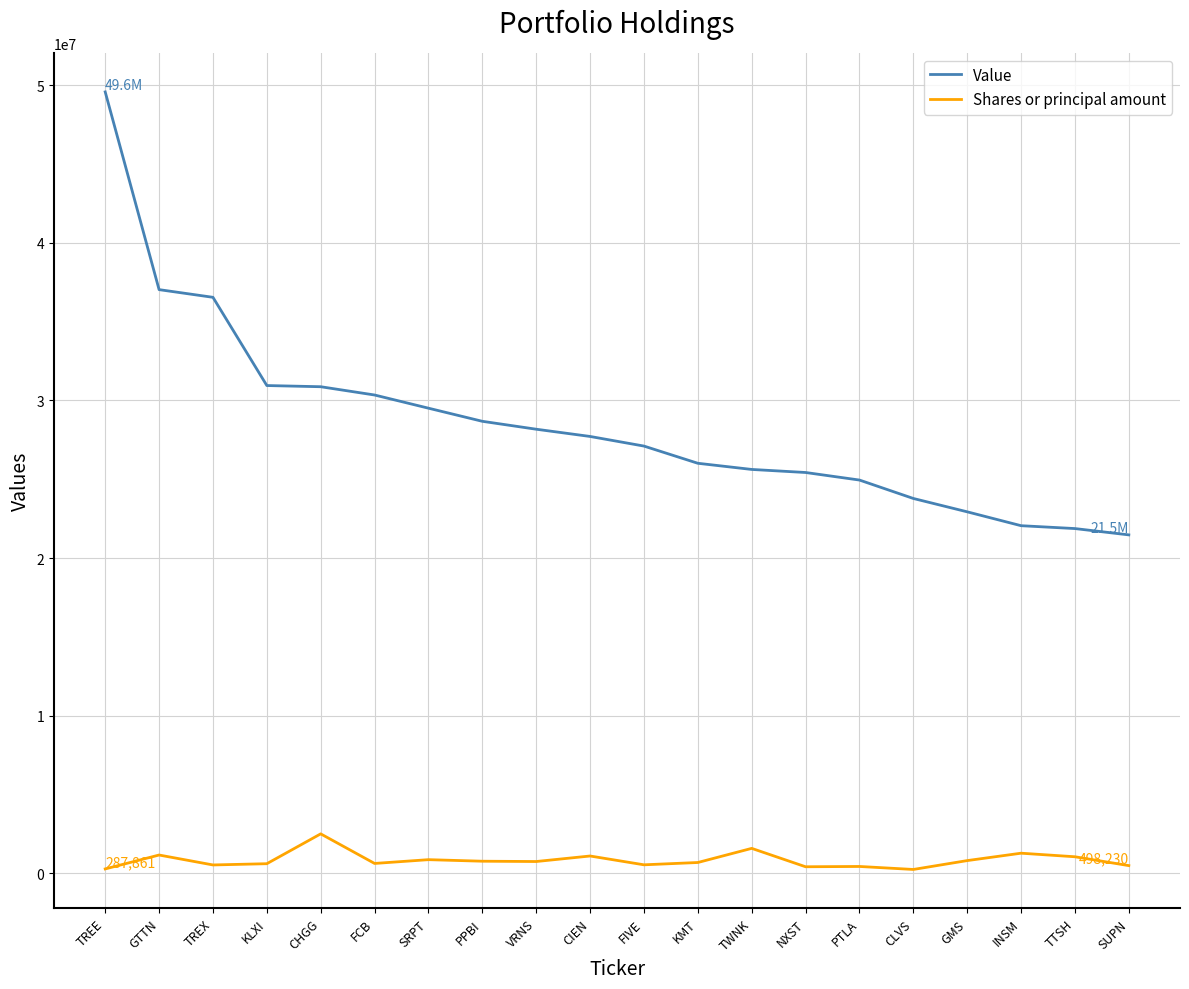

Read the Shares or principal amount value at KLXI, to the nearest 10.

618920